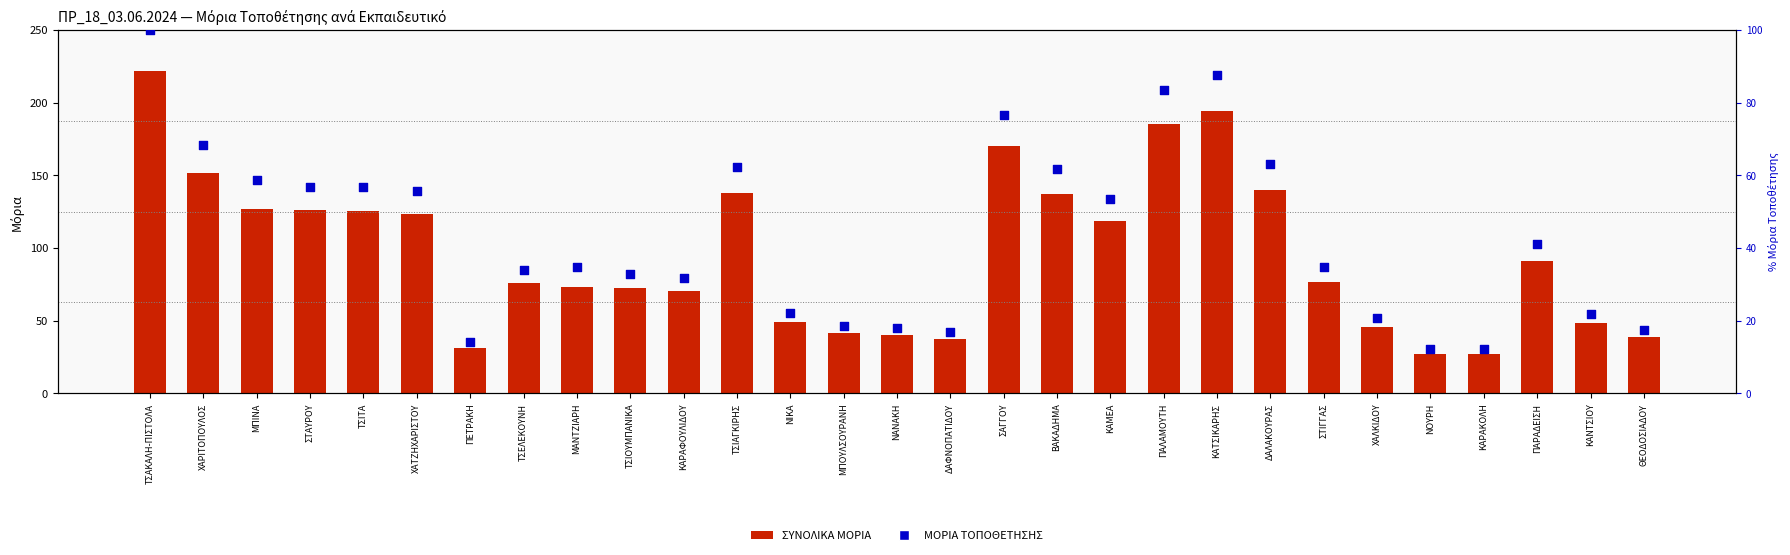

At which category is the sum across all series the highest?

ΤΣΑΚΑΛΗ-ΠΙΣΤΟΛΑ